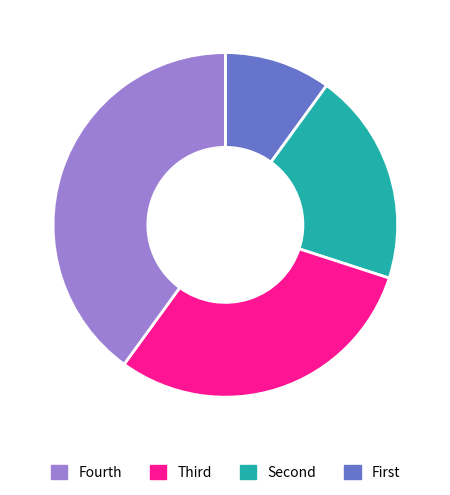

How many slices are in this pie chart?

4